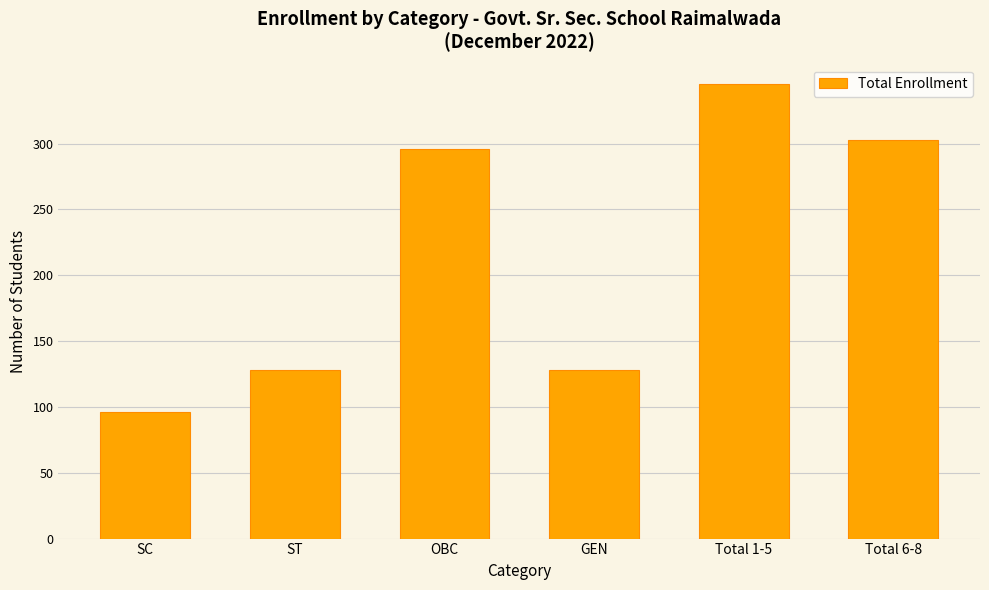

What is the sum of the values at Total 6-8 and Total 1-5?

648